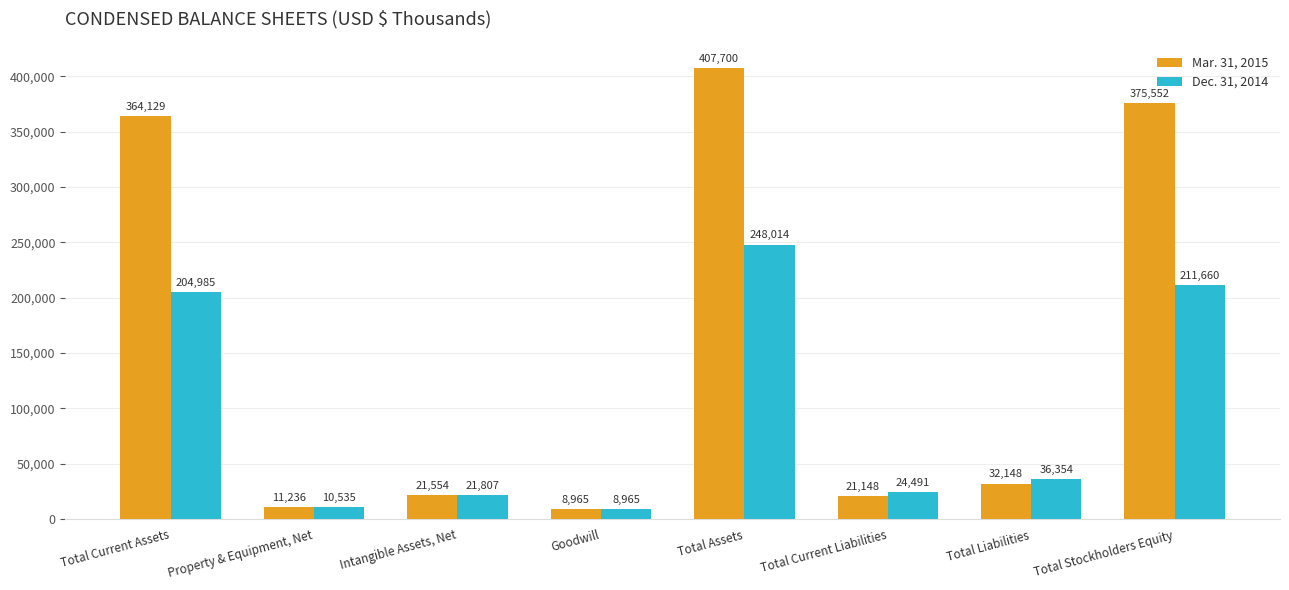

Which series has the largest total across all categories?

Mar. 31, 2015